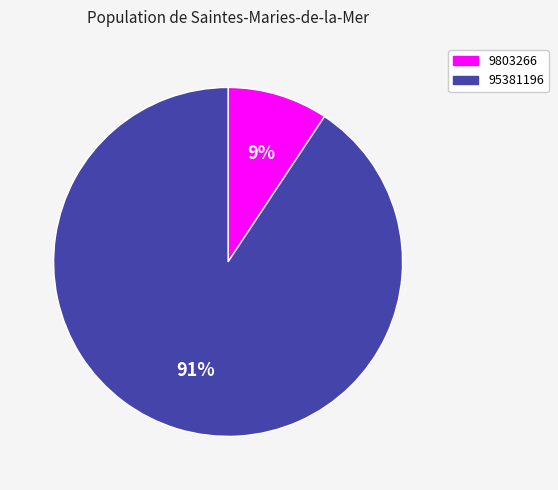

True or false: 9803266 accounts for 1% of the total.

False